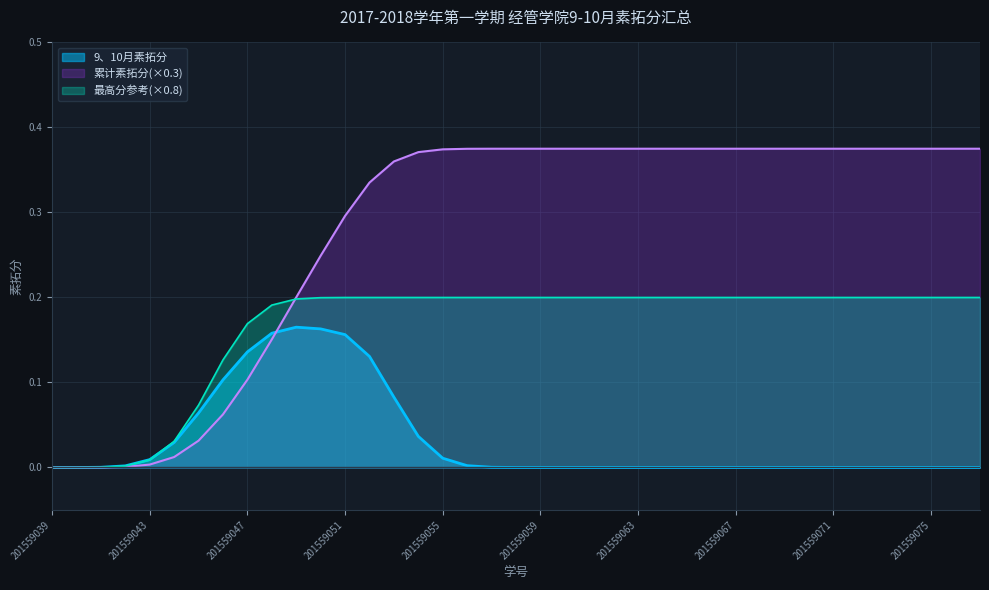

Is it true that the value at 201559059 is 0.0?

True